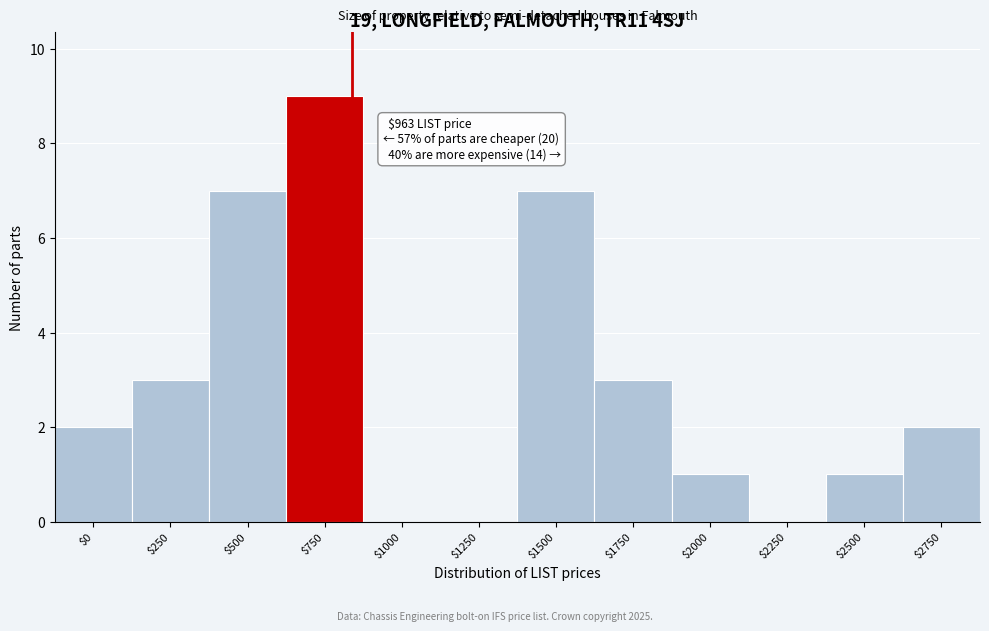

Is it true that the value at $0 is 2?

True